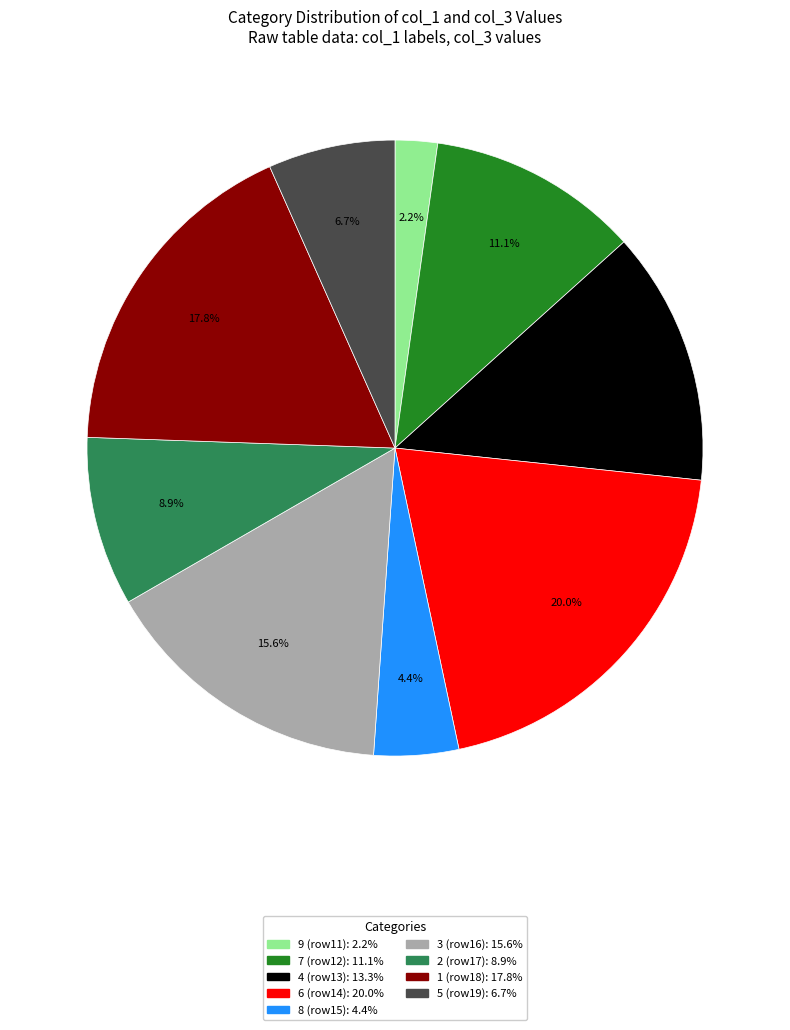

Is there a majority slice in this chart?

No